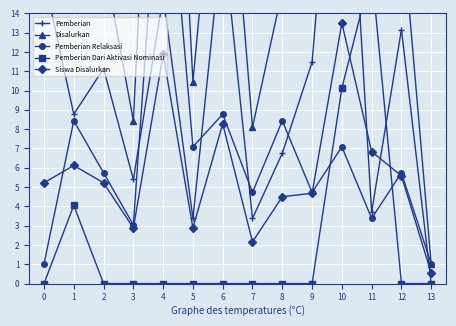

How many lines are shown in the chart?

5